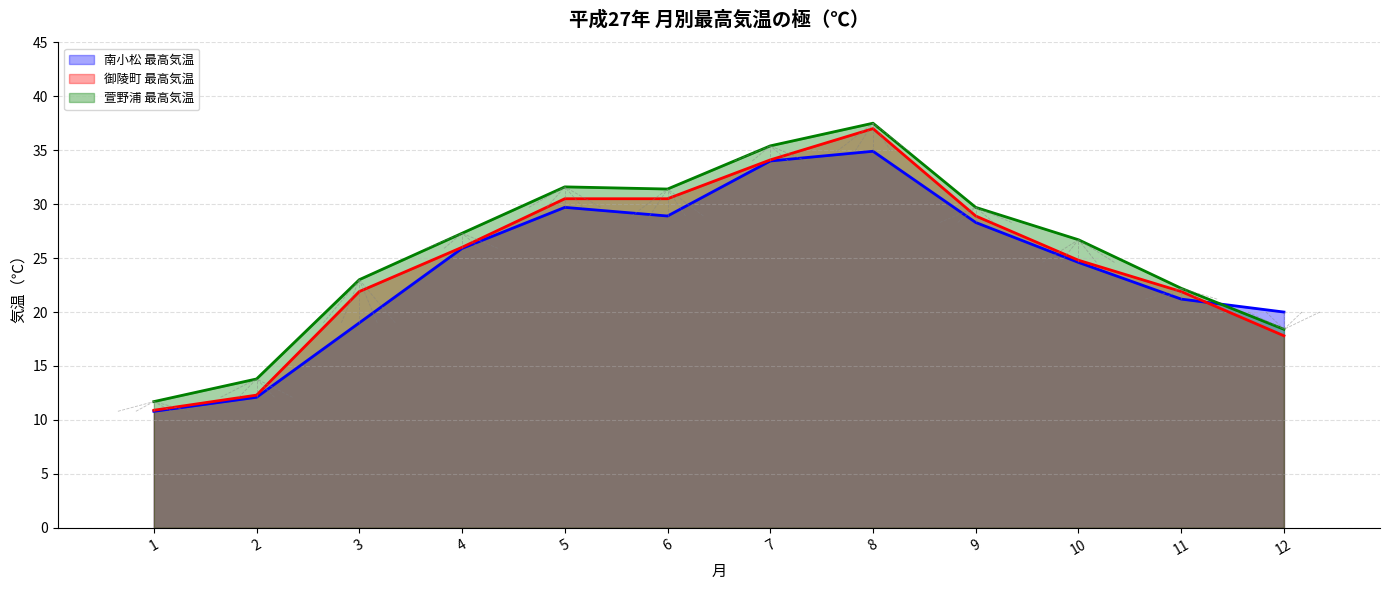

List the series in order of their overall mean, lowest first.

南小松 最高気温, 御陵町 最高気温, 萱野浦 最高気温